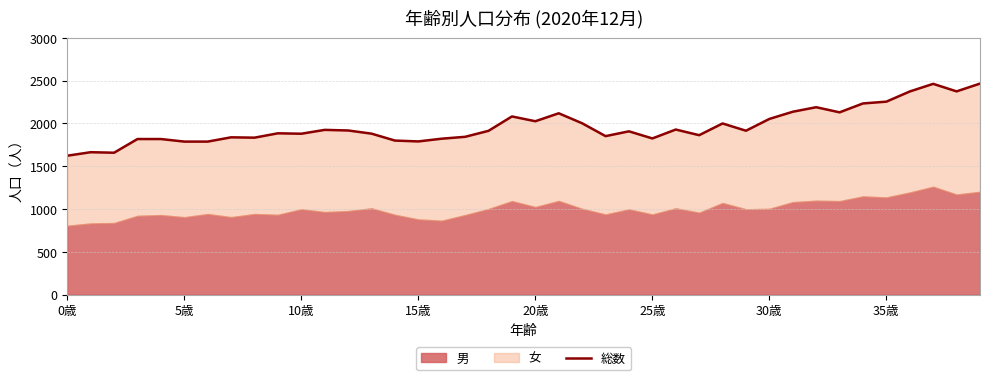

Between 9 and 31, which is larger?

31